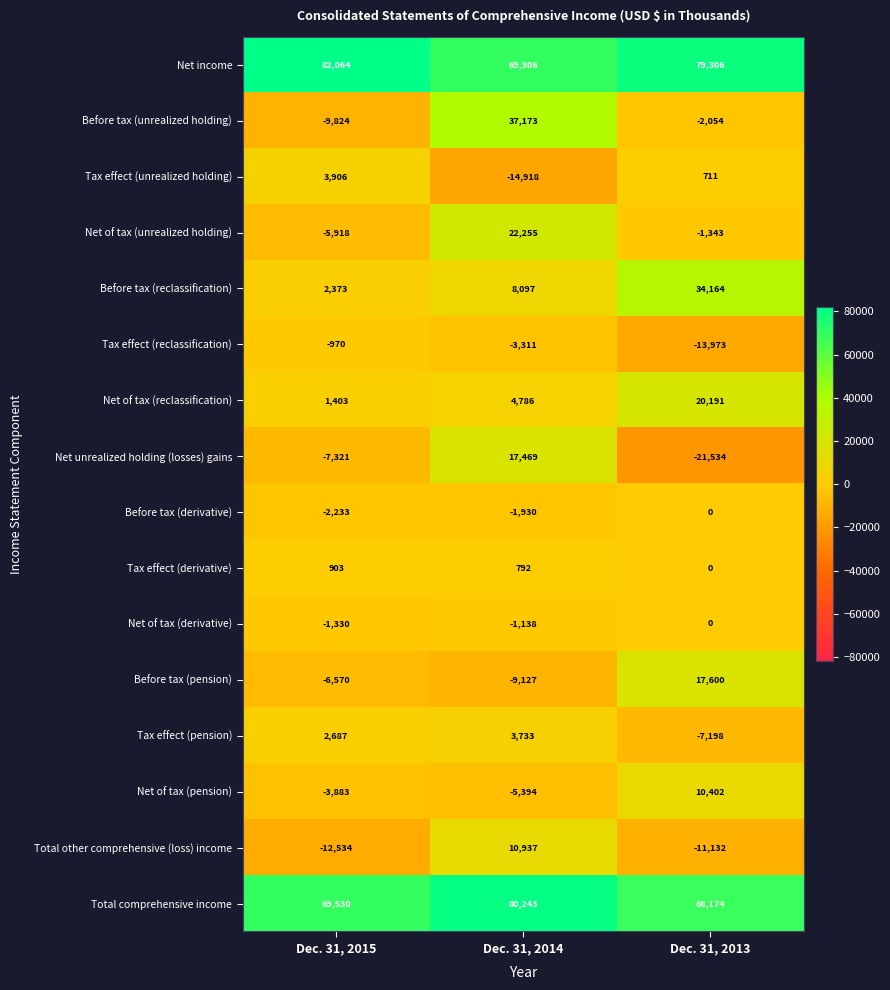

Count the Total comprehensive income values in the range 68174 to 80243.

3